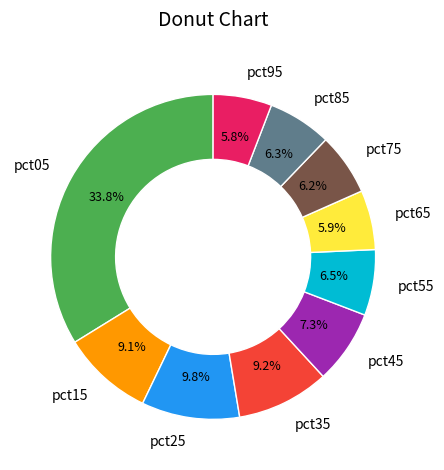

What is the largest slice in the pie chart?

pct05